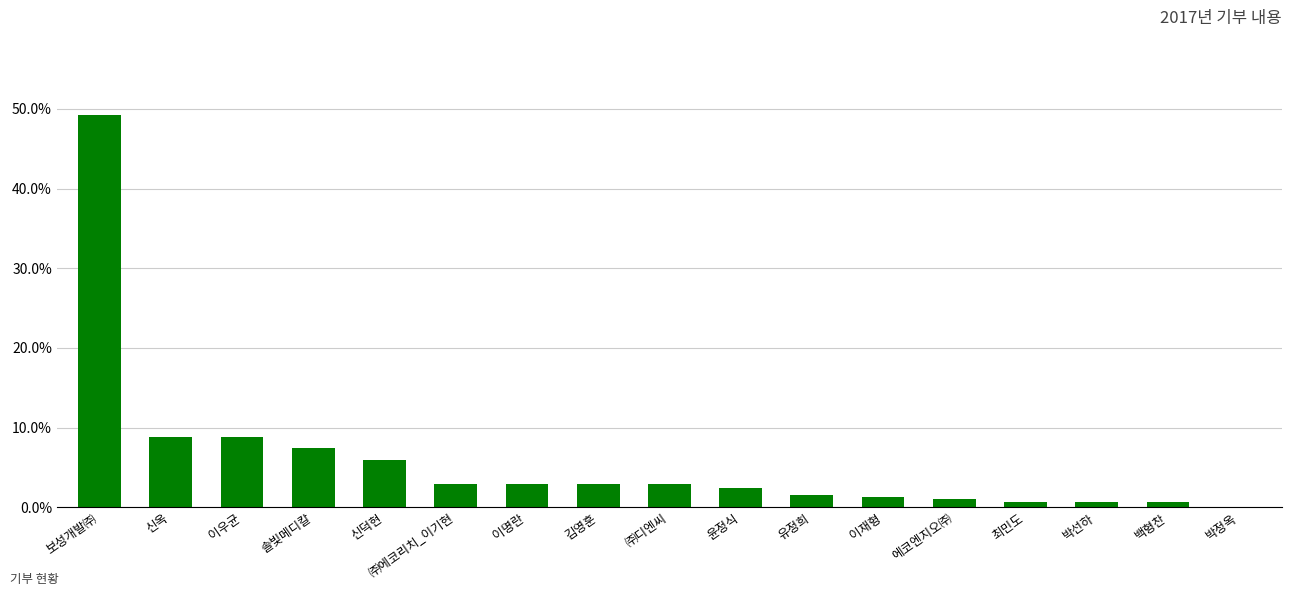

The value at ㈜에코리치_이기현 is 3.0. True or false?

True